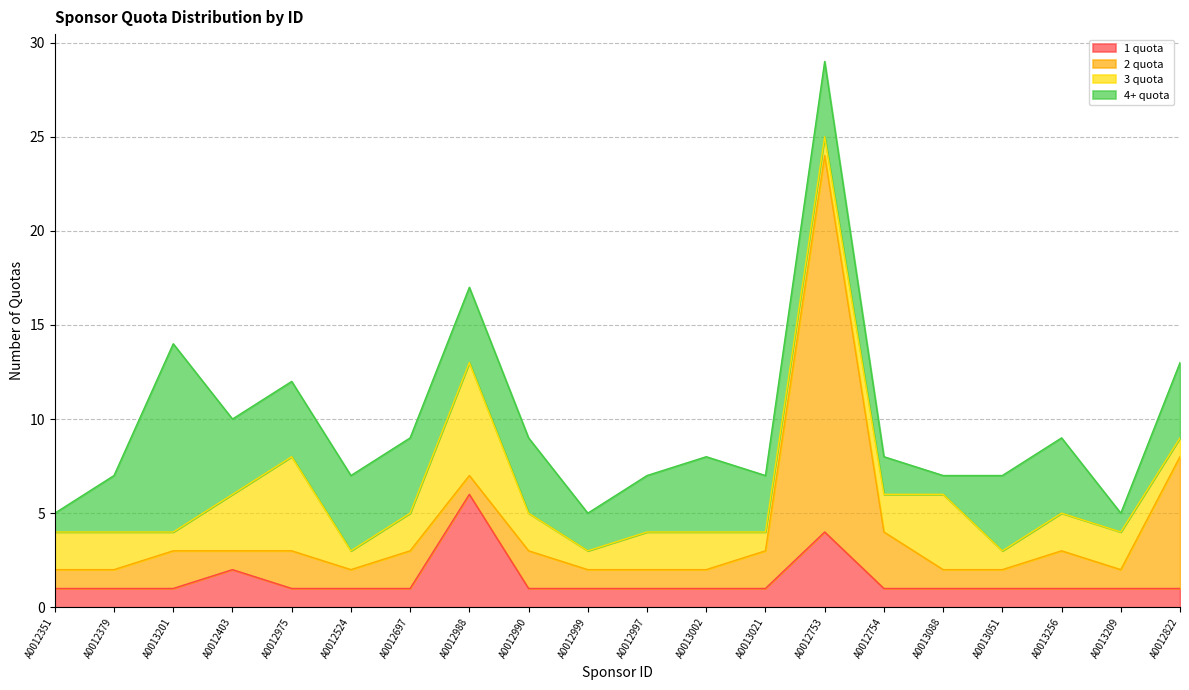

How many intersections are there between 3 quota and 1 quota?

1